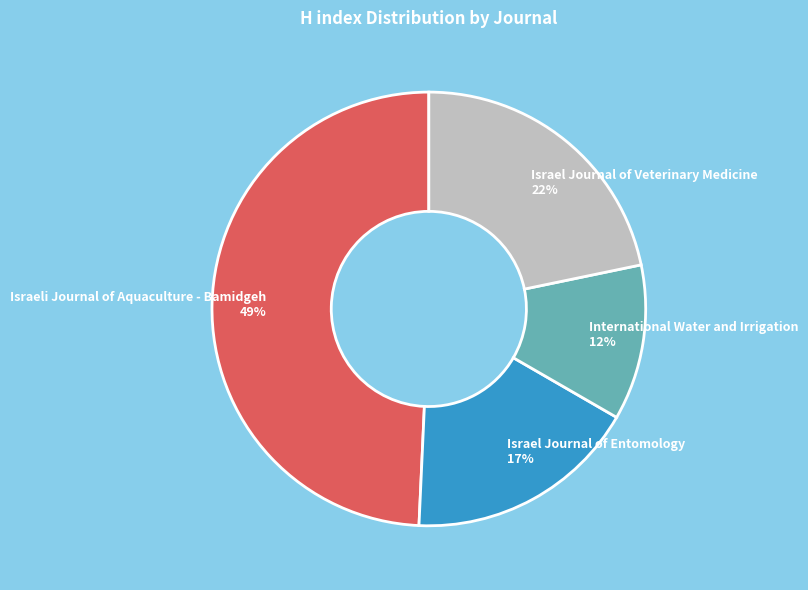

Which has a higher value, Israel Journal of Entomology or International Water and Irrigation?

Israel Journal of Entomology